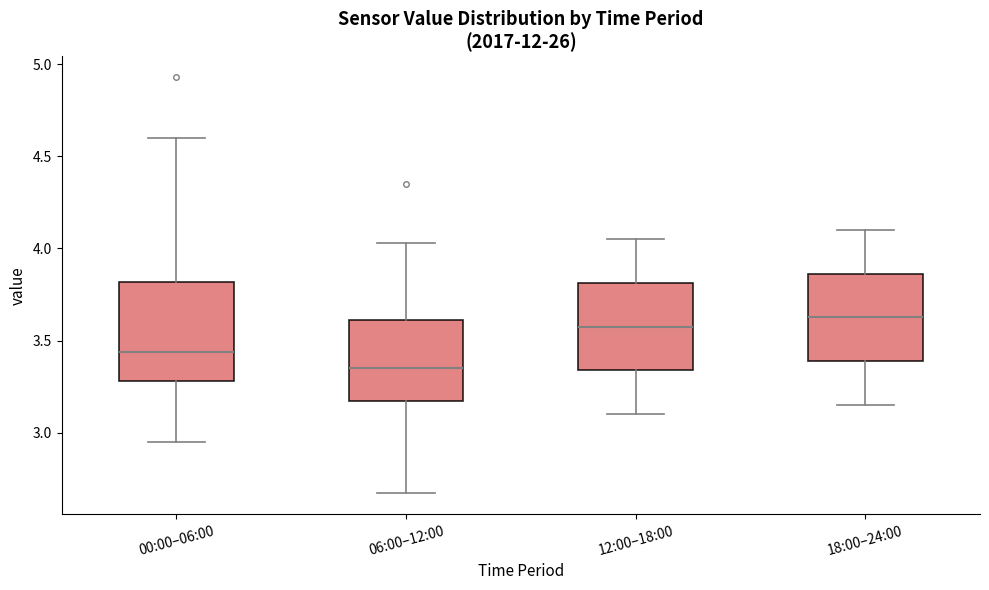

Reading left to right, read every box against the y-axis: the position of its median line, the range the box covers, and the ends of its whiskers. The values are not printed on the chart, so give them approximately, as read against the axis.

00:00–06:00: median 3.45, box 3.30 to 3.80, whiskers 2.95 to 4.60
06:00–12:00: median 3.35, box 3.15 to 3.60, whiskers 2.65 to 4.05
12:00–18:00: median 3.60, box 3.35 to 3.80, whiskers 3.10 to 4.05
18:00–24:00: median 3.65, box 3.40 to 3.85, whiskers 3.15 to 4.10